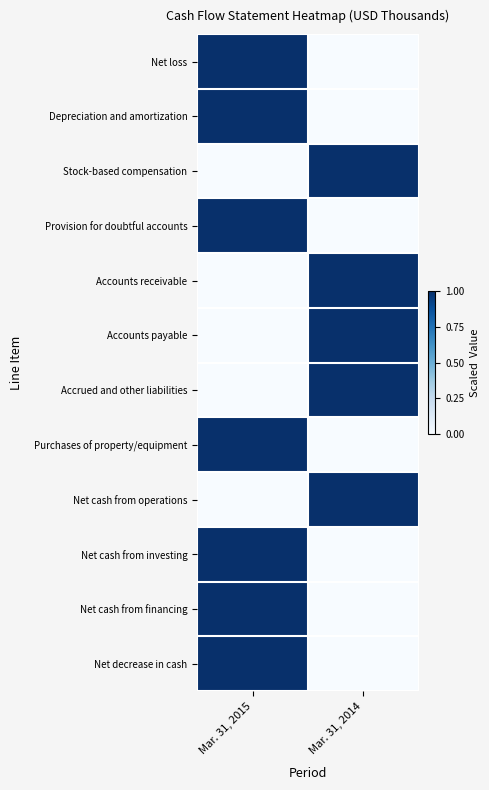

What is the total value across all series at Mar. 31, 2015?

7